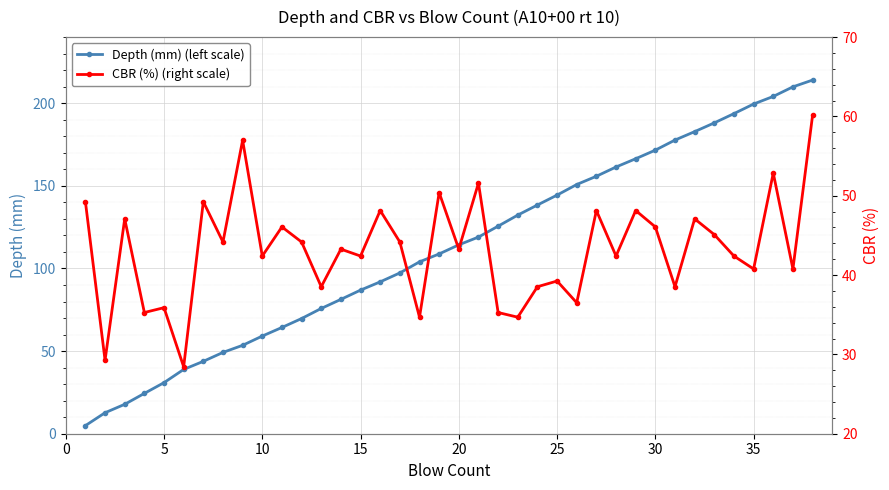

True or false: Depth (mm) (left scale) and CBR (%) (right scale) intersect in this chart.

True